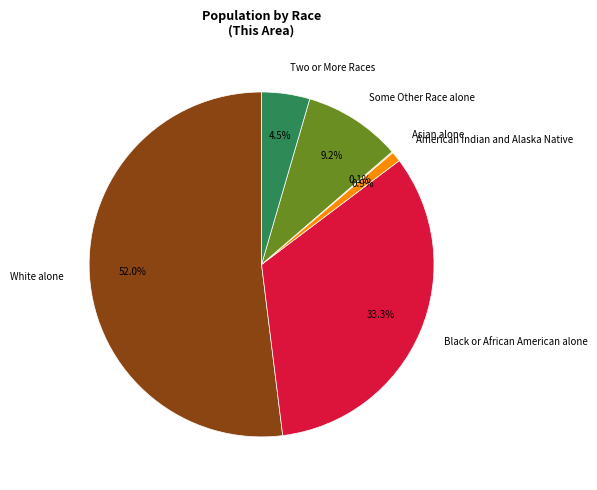

Which has a higher value, American Indian and Alaska Native or Black or African American alone?

Black or African American alone